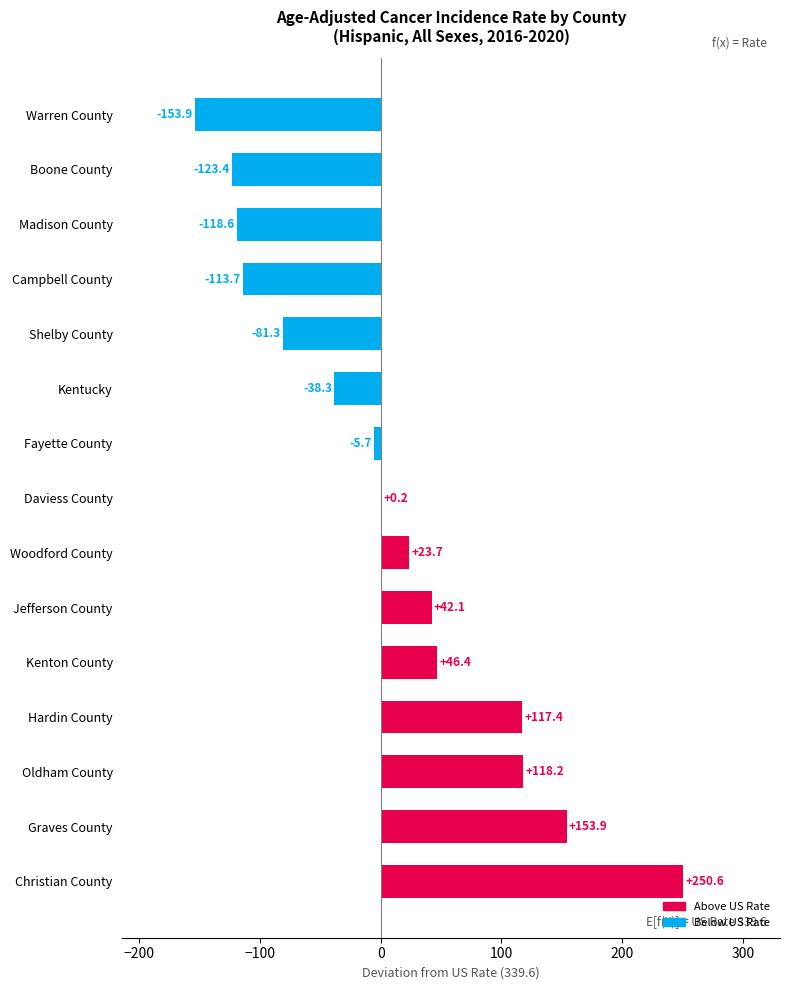

What is the average value?

7.8